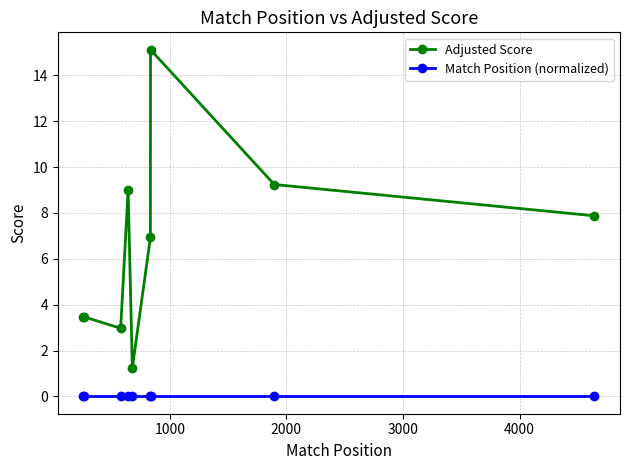

How many lines are shown in the chart?

2